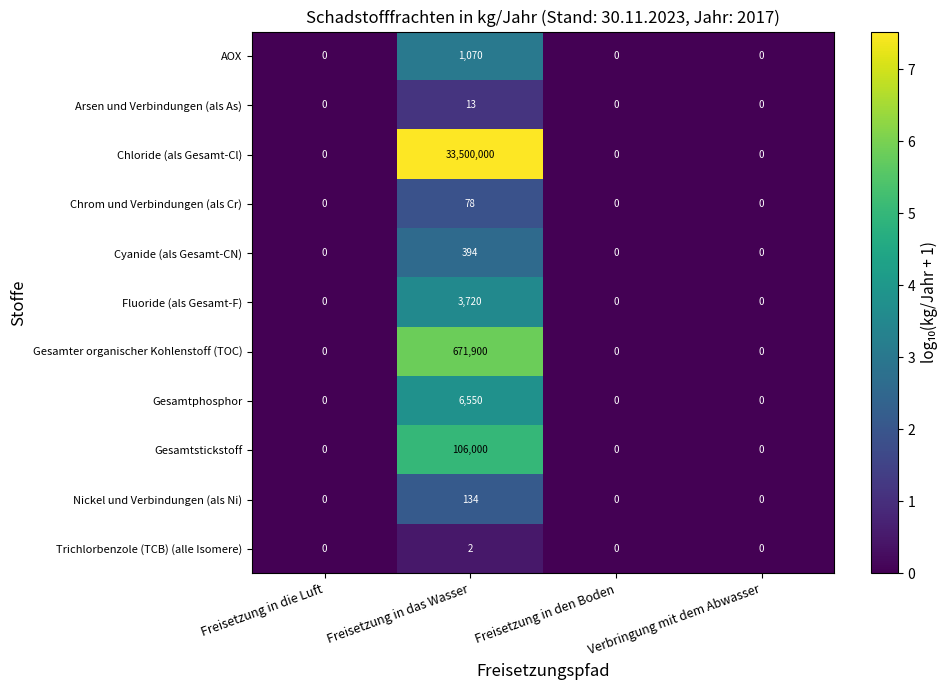

True or false: Chrom und Verbindungen (als Cr) has a value of 27 at Freisetzung in die Luft.

False